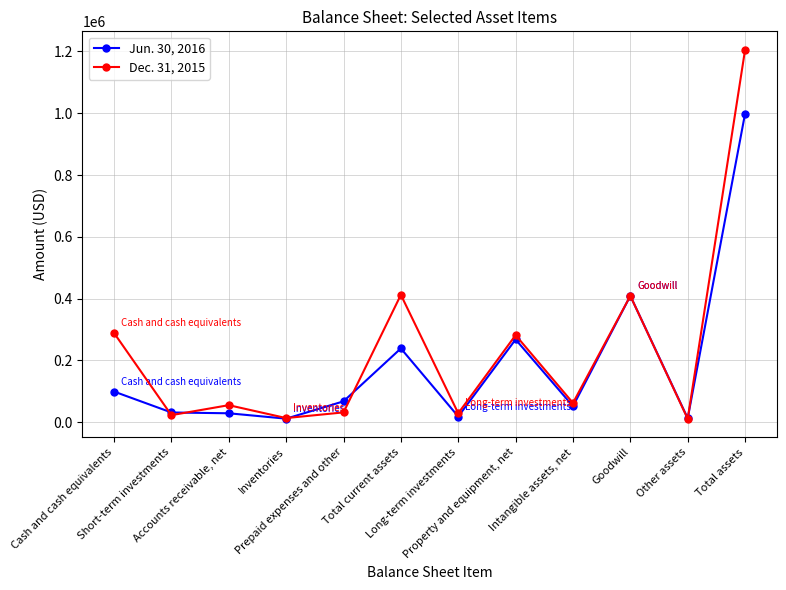

What are all the series names shown in the legend?

Jun. 30, 2016, Dec. 31, 2015